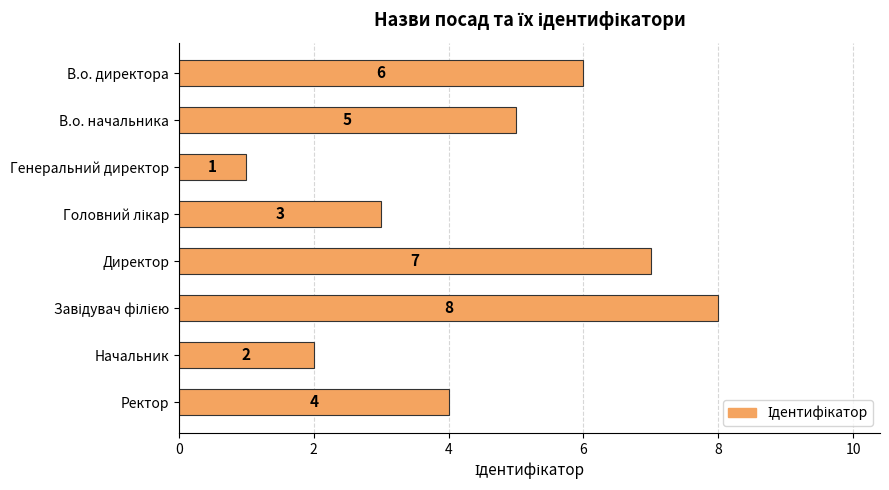

Between В.о. директора and Ректор, which is larger?

В.о. директора